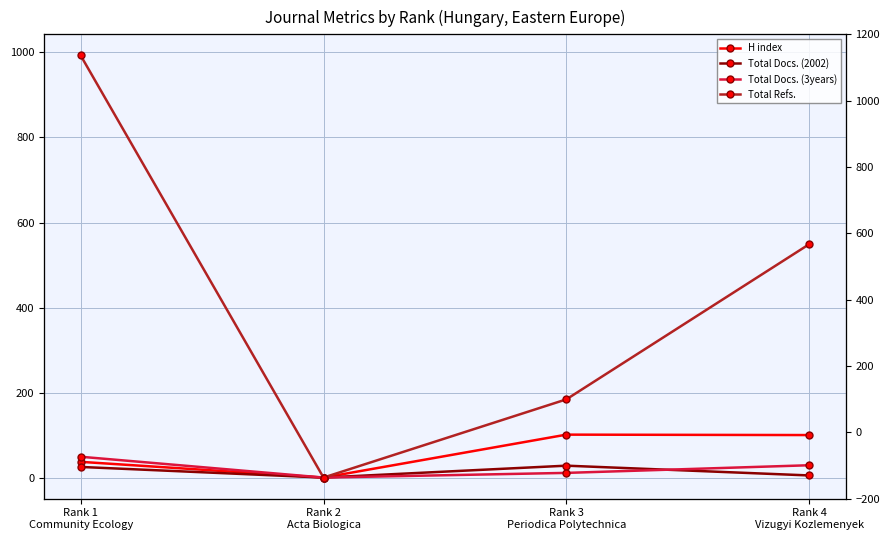

Is it true that Total Docs. (2002) equals 28 at Rank 3
Periodica Polytechnica?

True